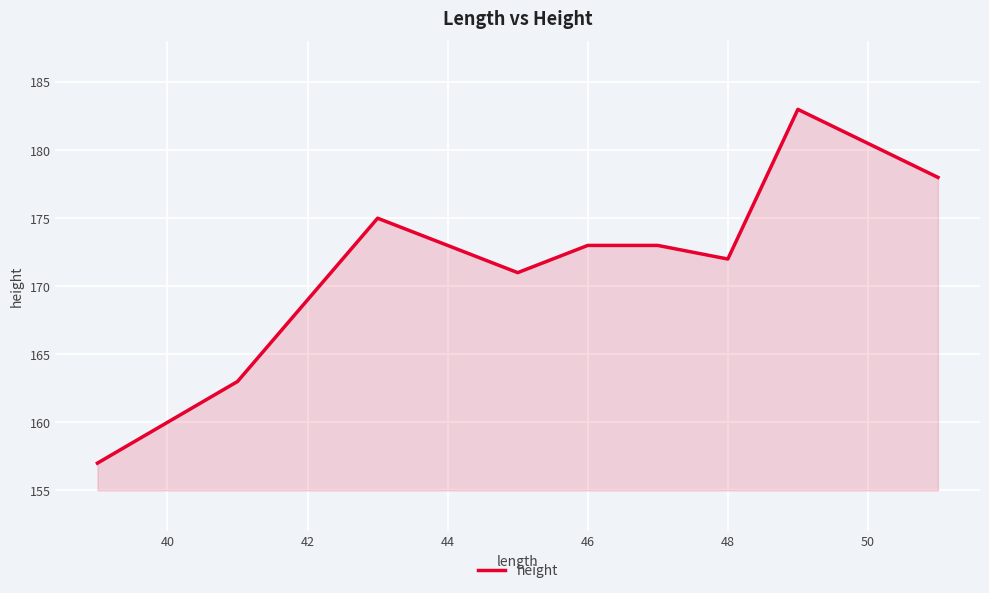

What is the average value?

172